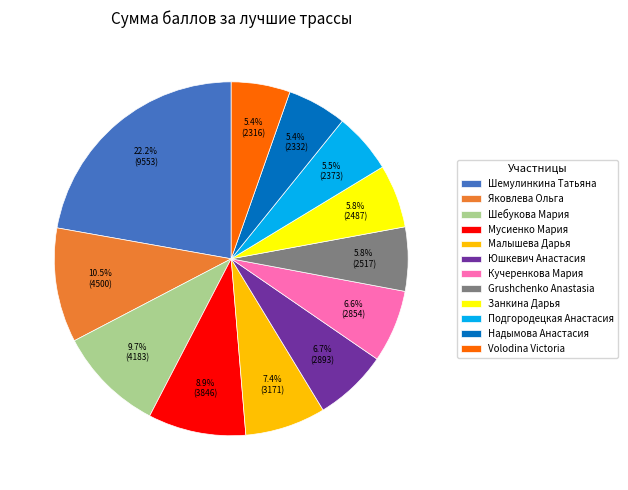

How many slices are in this pie chart?

12